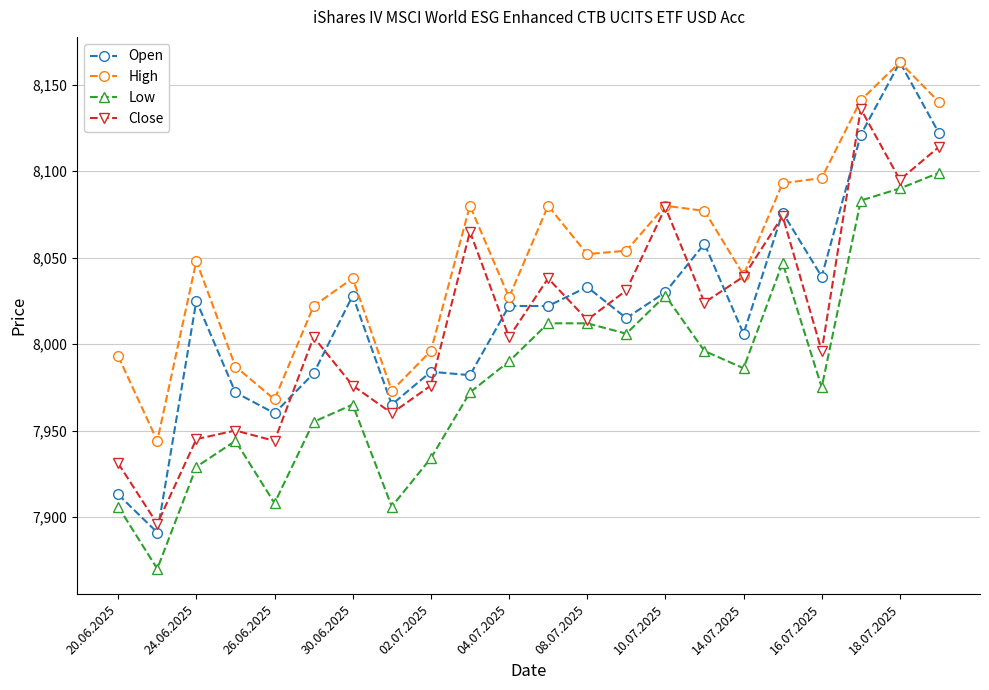

What is the value of the Low point at the 9th from the left?

7934